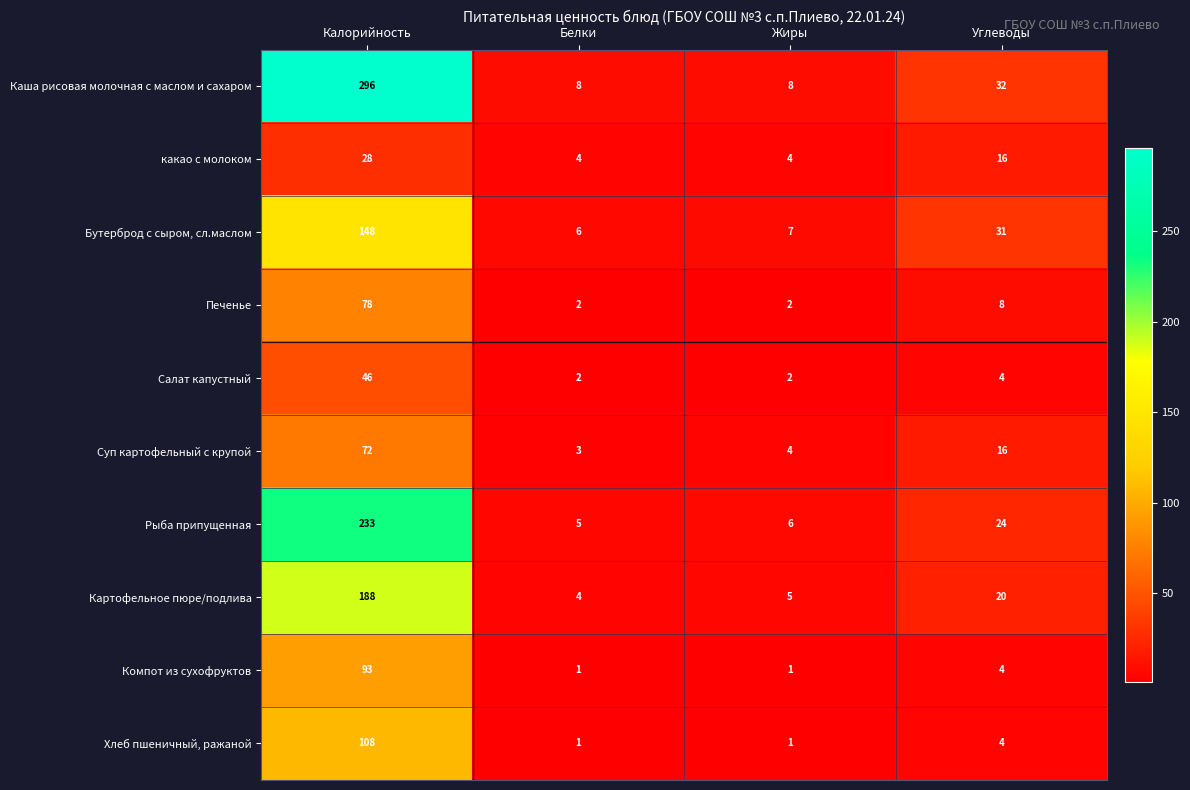

What is the difference between the maximum and minimum values in the Картофельное пюре/подлива series?

184